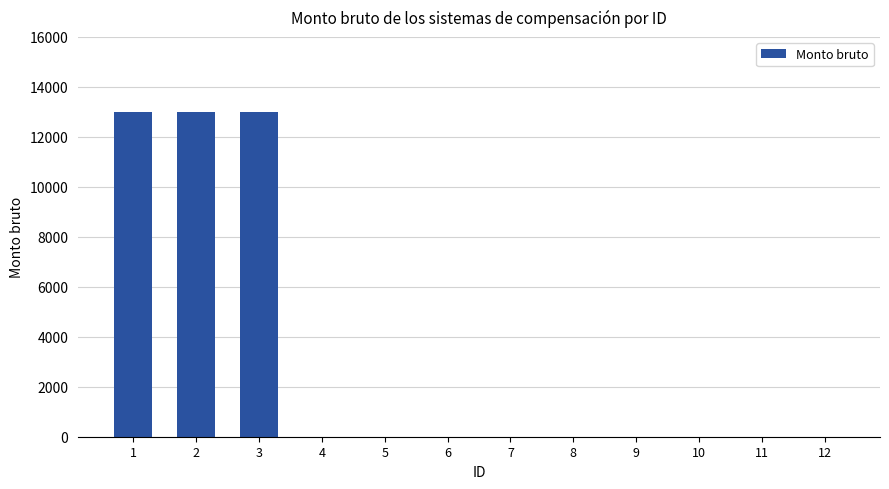

Is it true that the value at 4 is -7237?

False